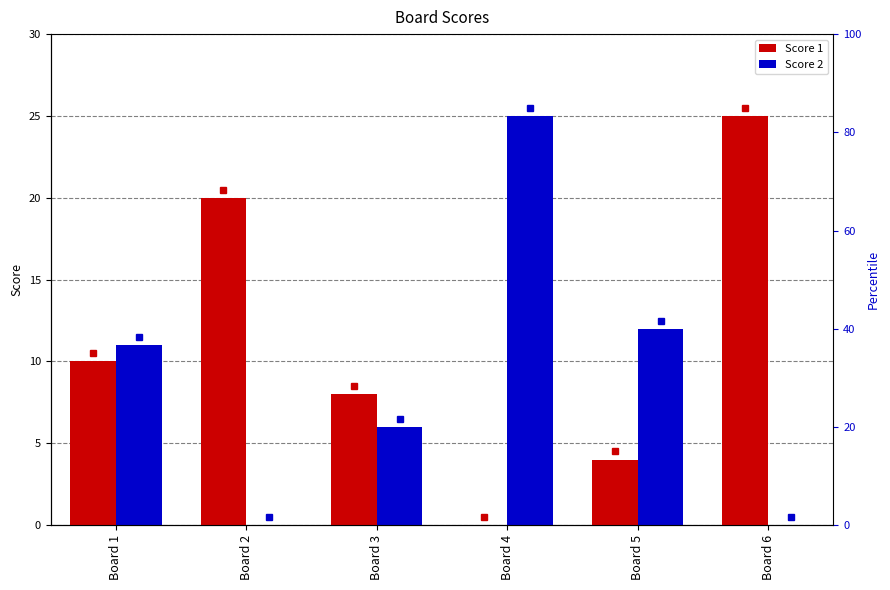

What is the difference between the Score 2 values at Board 1 and Board 6?

11